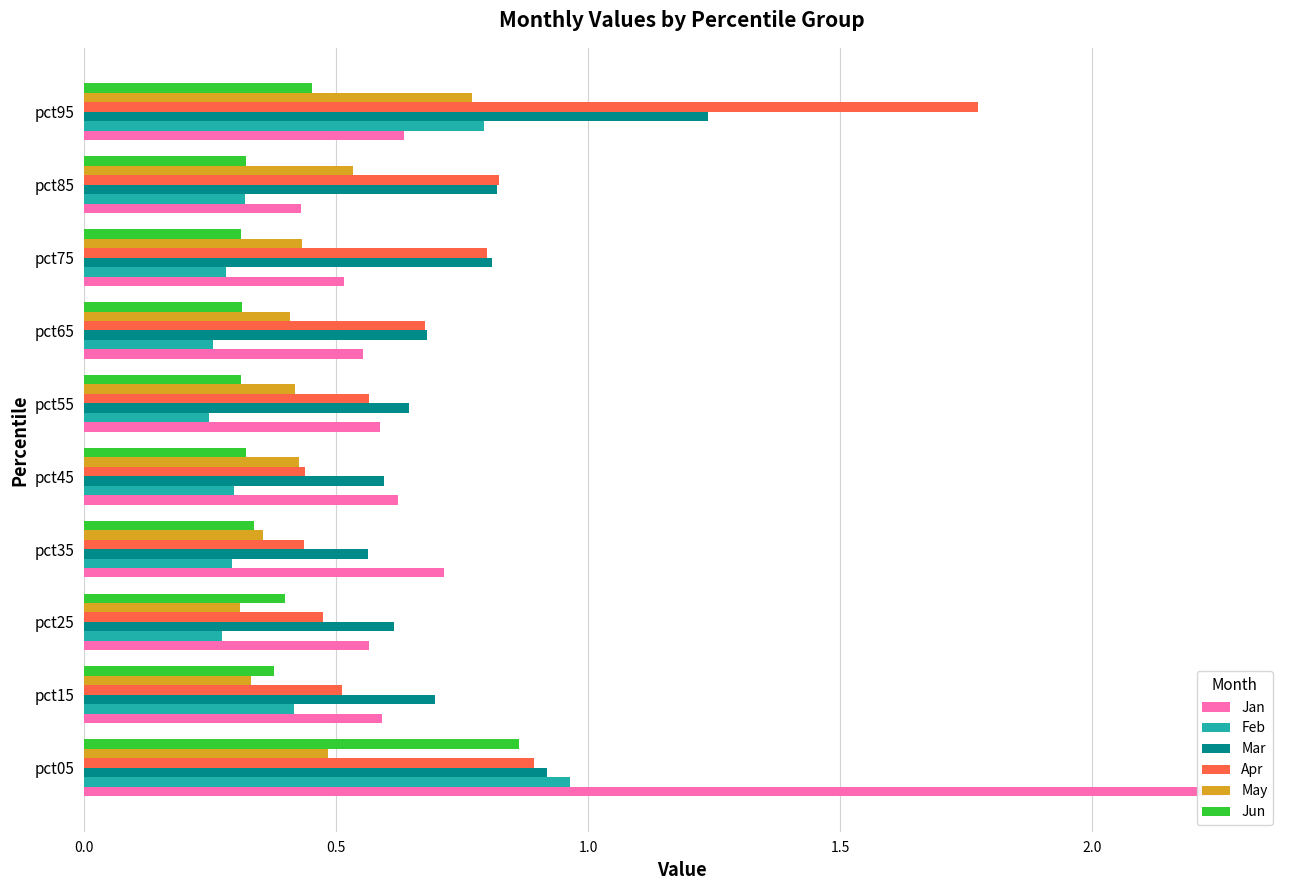

How many bars are there in total?

60